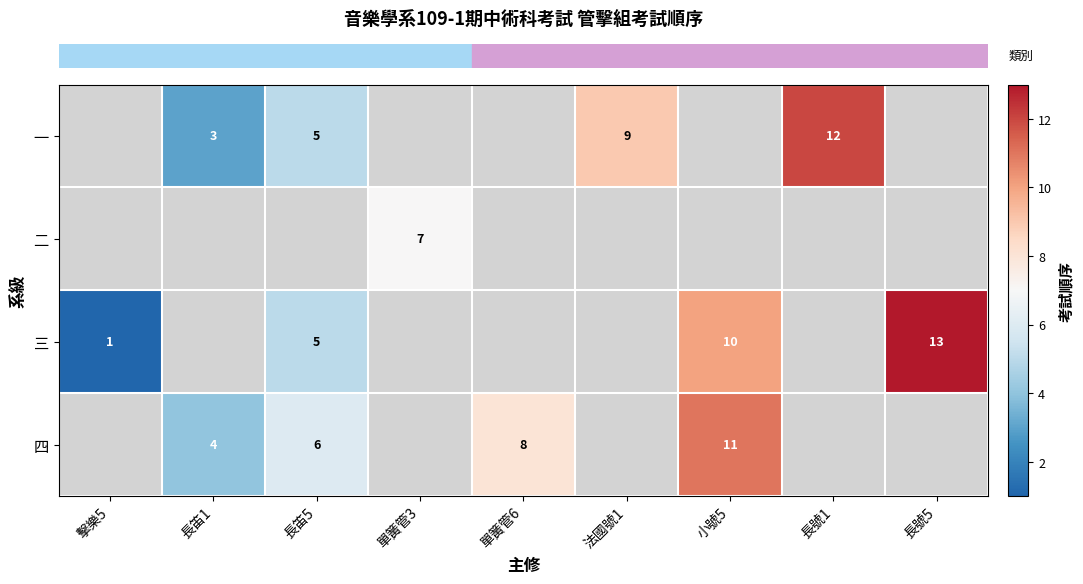

Which series changed the most between 長笛1 and 法國號1?

row_0